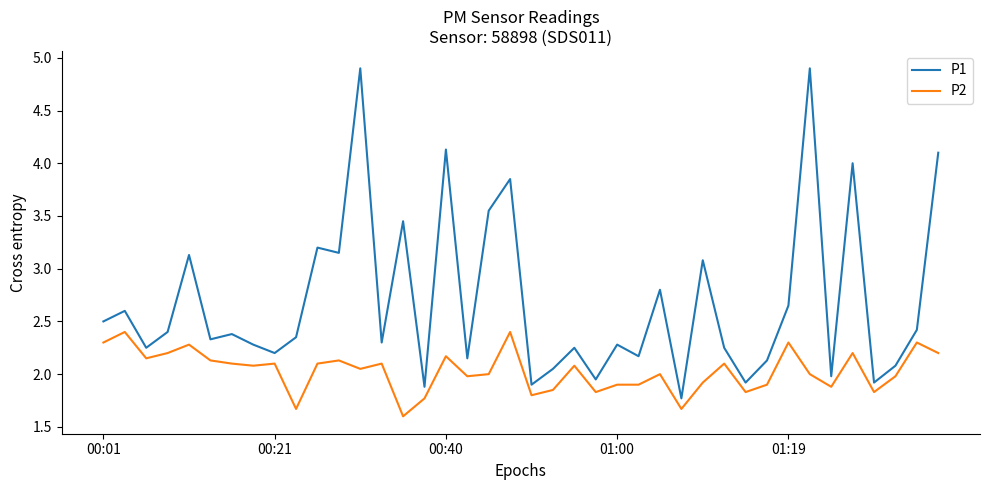

What is the difference between the maximum and minimum values in the P2 series?

0.8